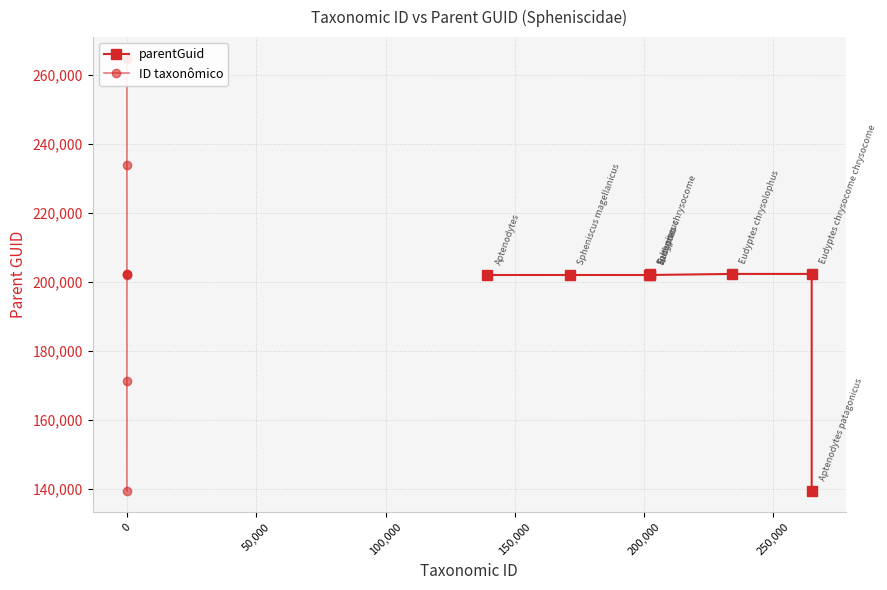

True or false: parentGuid has a value of 202295 at 250,000.

True